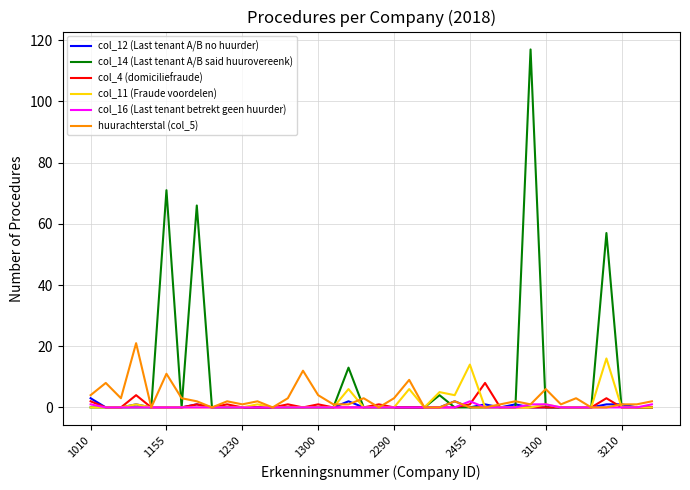

What is the maximum value shown in the chart?

117